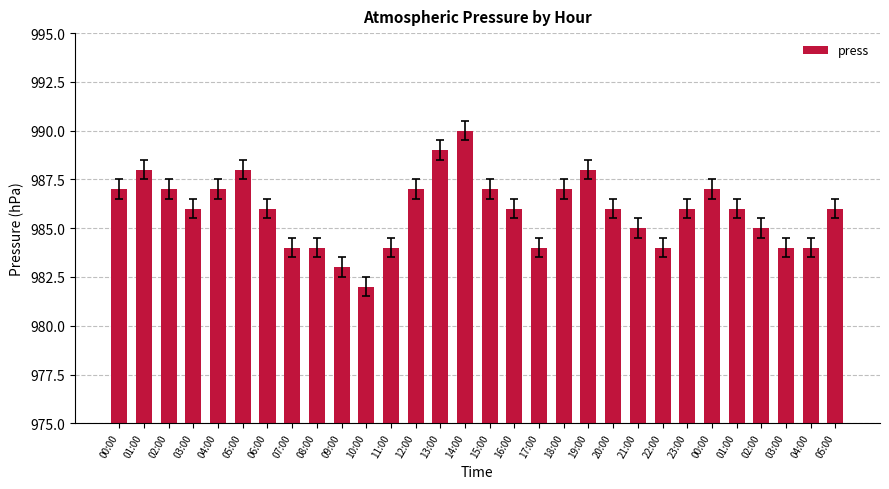

The value at 22:00 is 235. True or false?

False